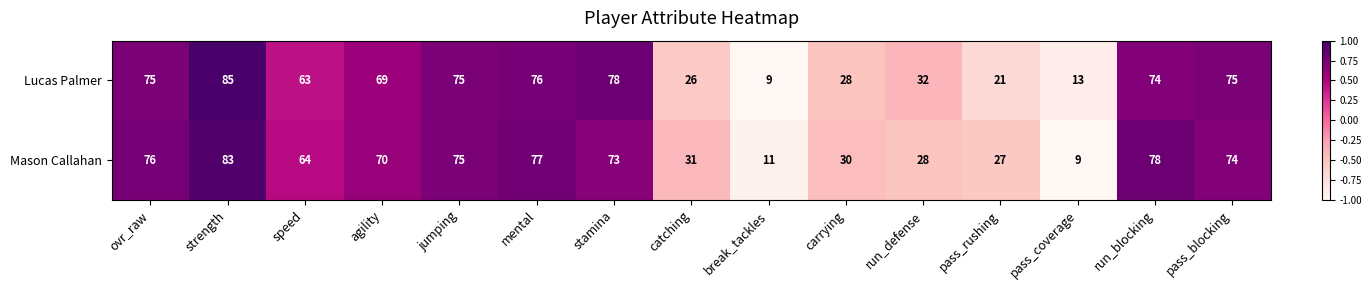

Count the number of categories in the chart.

15